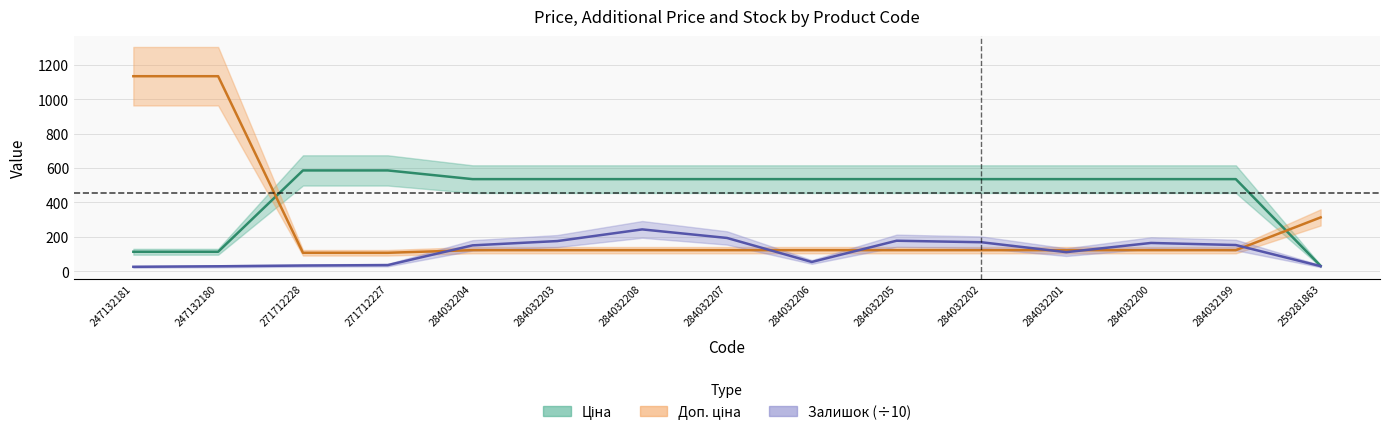

How many categories are shown in the chart?

15